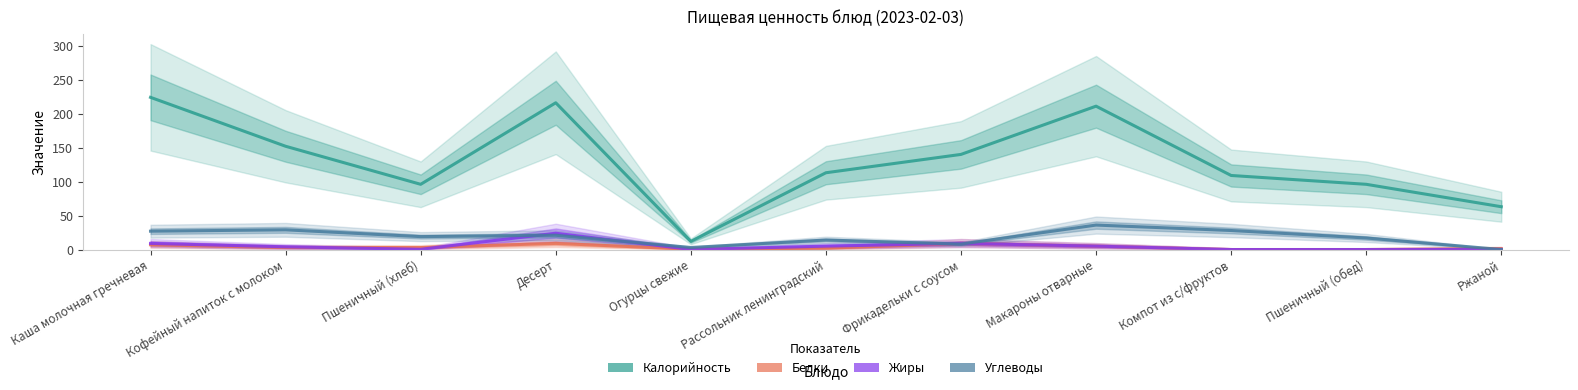

How many positive values does the Белки series have?

9